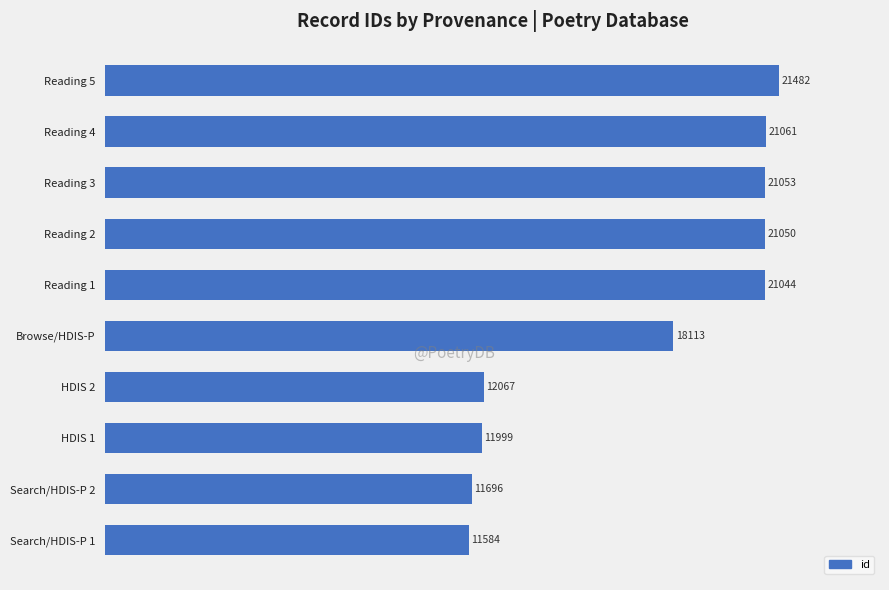

How many categories are shown in the chart?

10